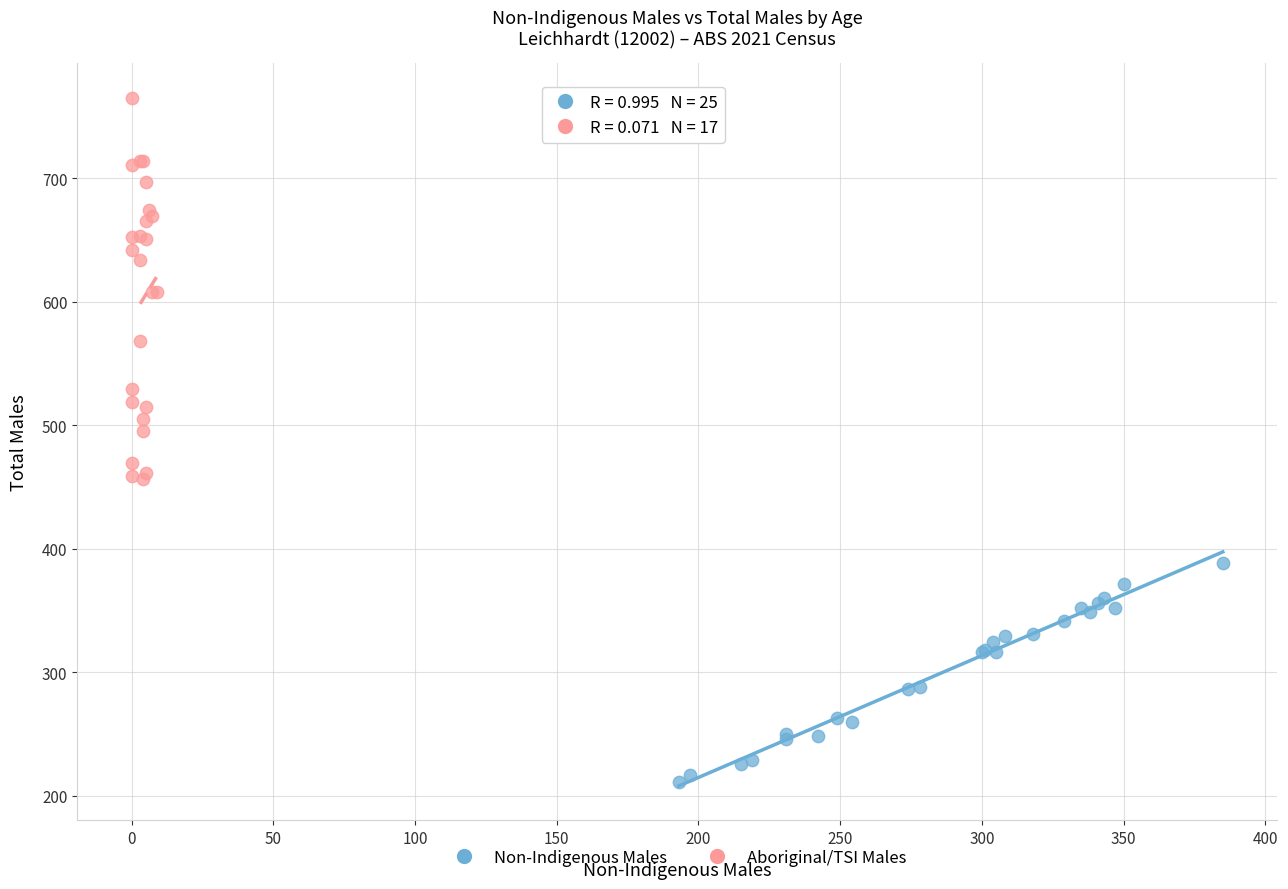

What are all the series names shown in the legend?

Non-Indigenous Males, Aboriginal/TSI Males